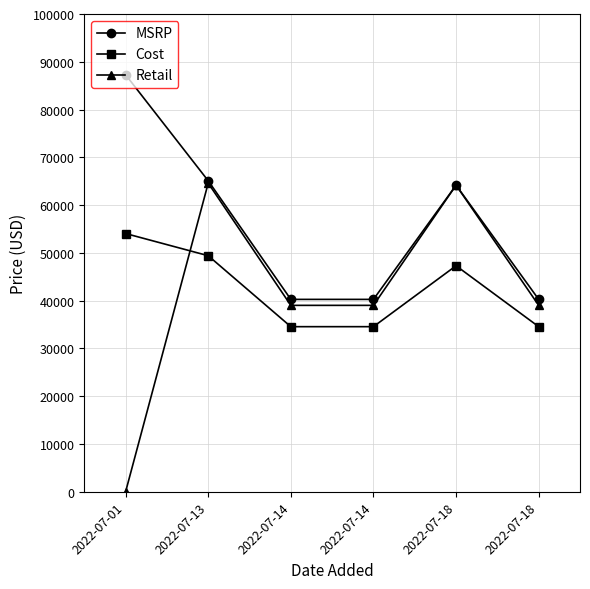

Rank the categories by Cost value from lowest to highest.

2022-07-14, 2022-07-14, 2022-07-18, 2022-07-18, 2022-07-13, 2022-07-01